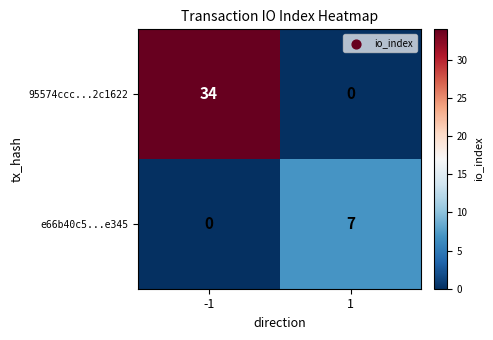

What is the total value across all series at 1?

7